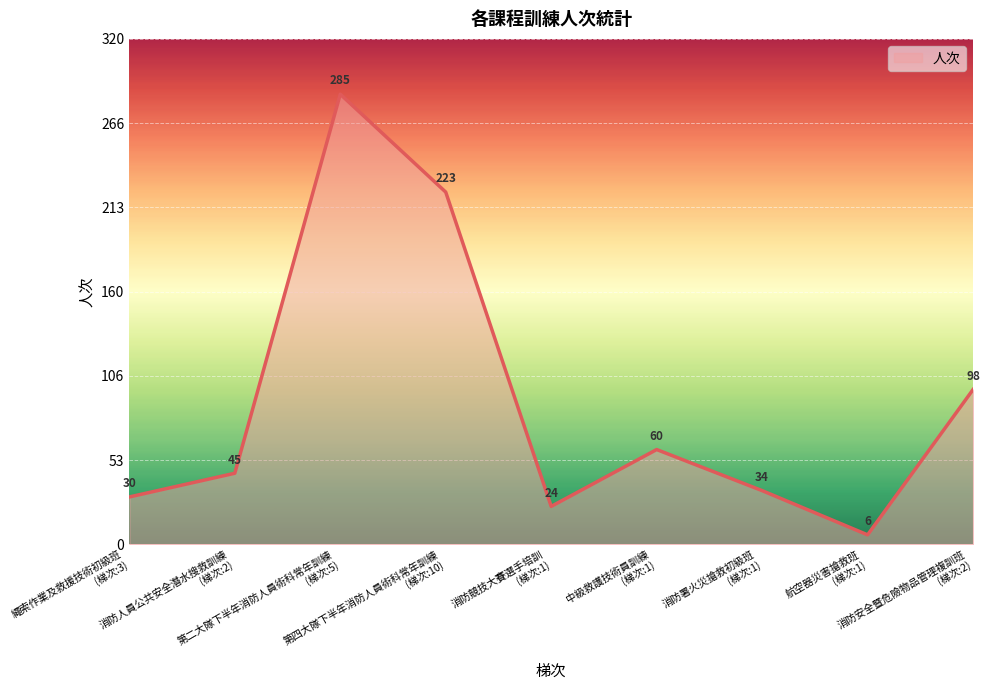

What is the greatest value displayed?

285